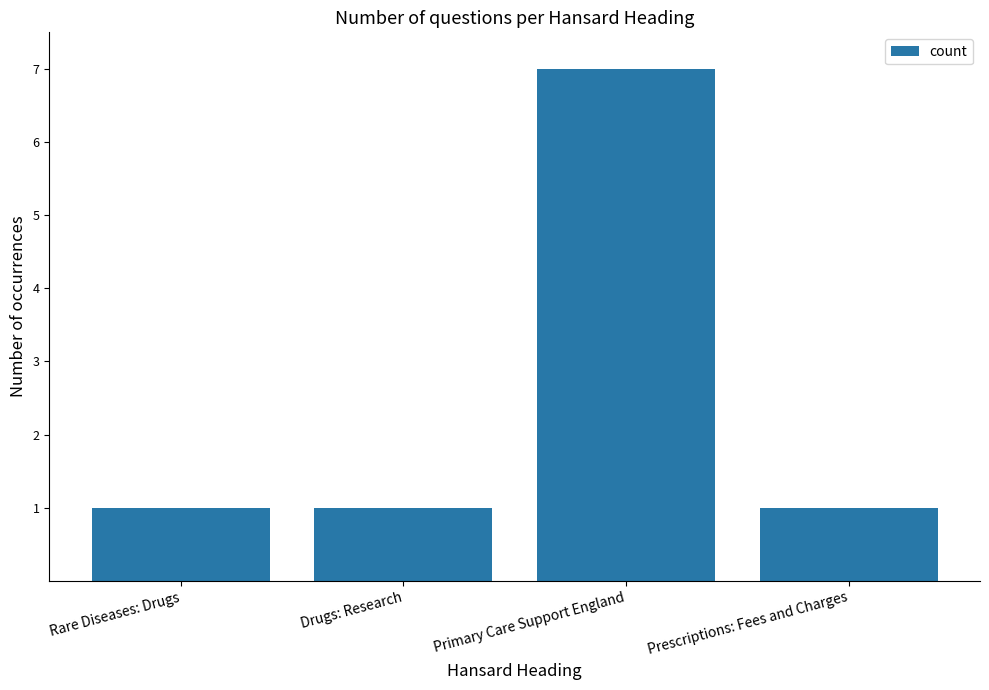

Reading left to right, what are all the values shown in this chart?

1	1	7	1